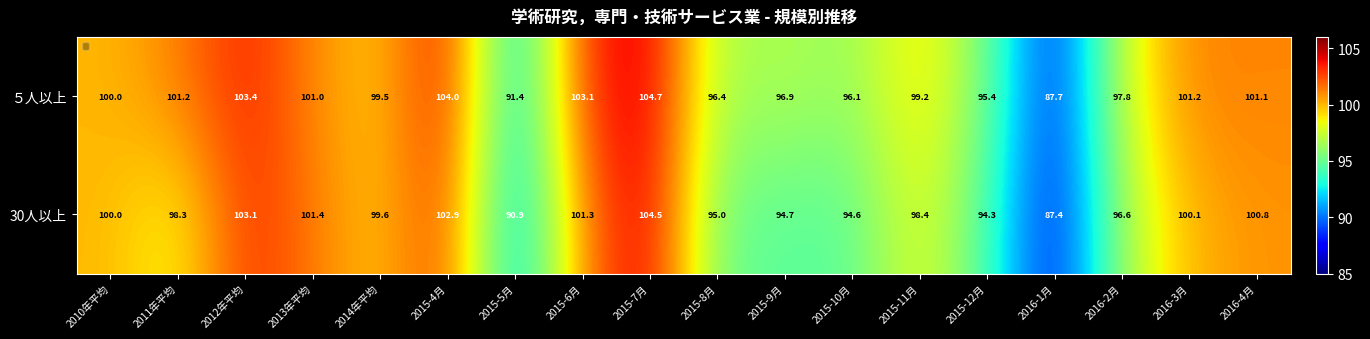

What is the total value across all series at 2015-4月?

206.9